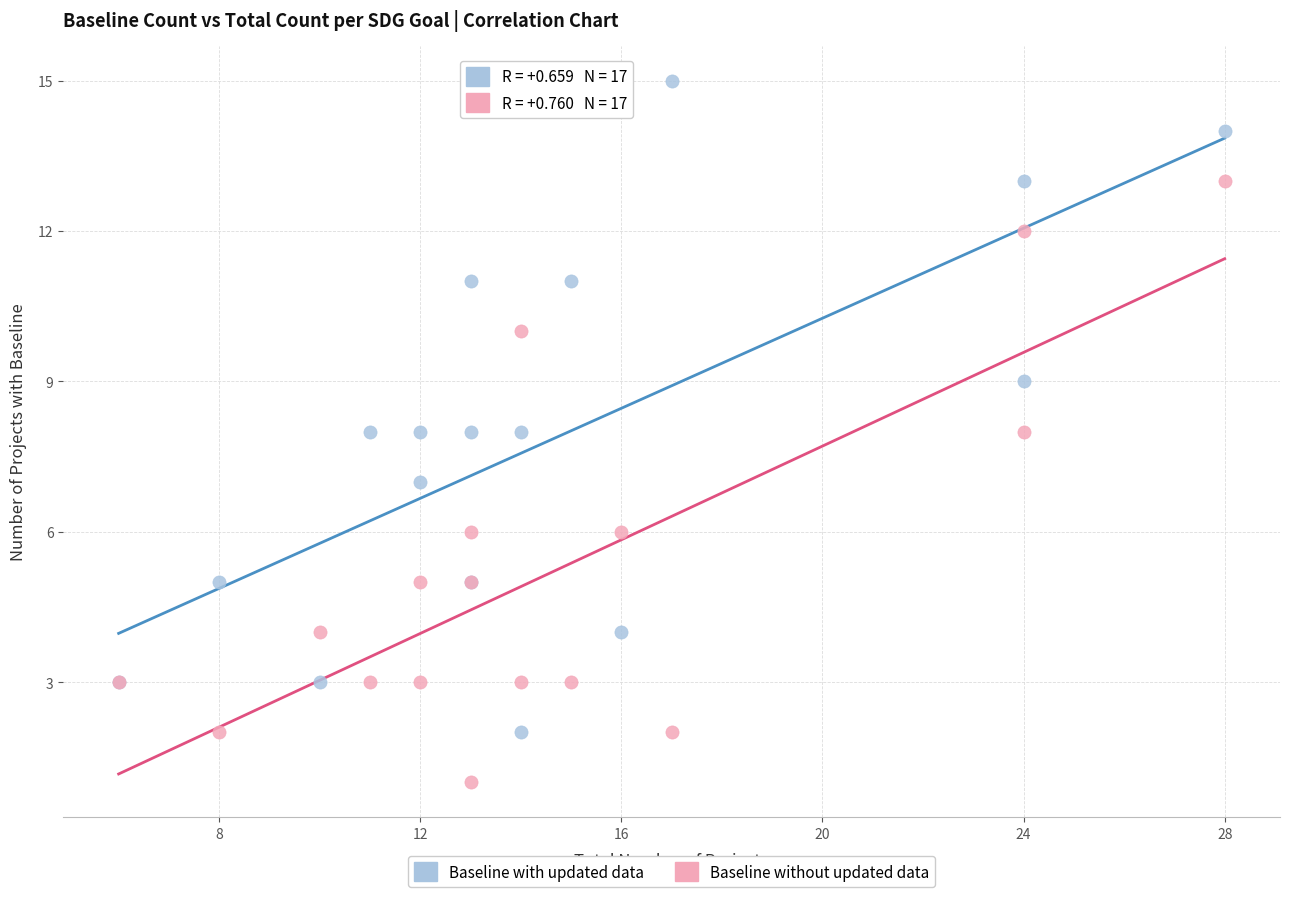

What are all the series names shown in the legend?

Baseline with updated data, Baseline without updated data